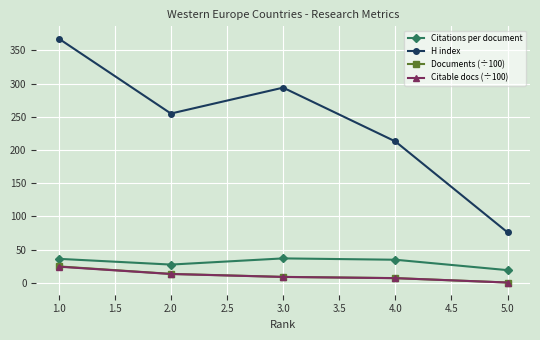

Is it true that Citations per document equals 9.5 at 2.0?

False